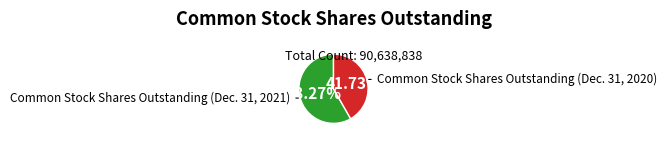

Is there a majority slice in this chart?

Yes